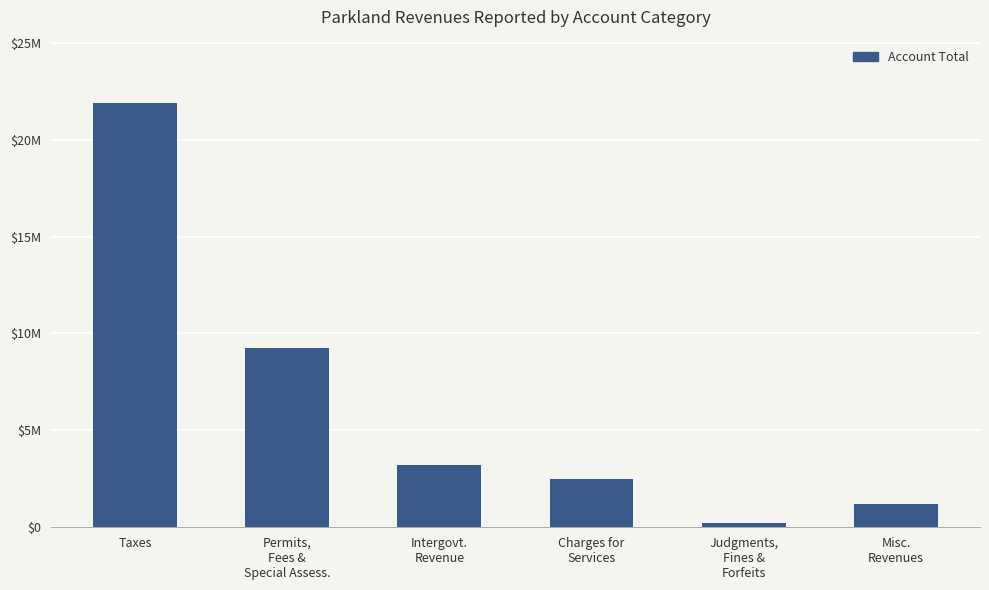

Reading right to left, extract all data points from this chart.

1186806	206705	2499875	3217816	9266501	21873280